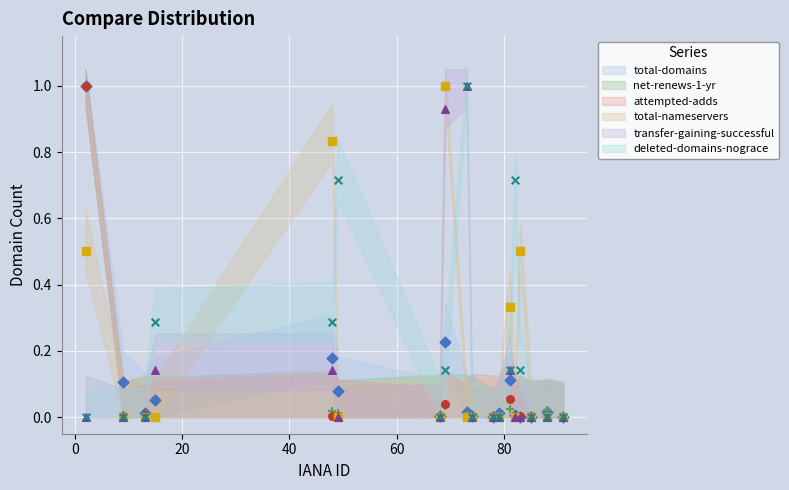

Which series reaches the maximum Y coordinate?

total-domains